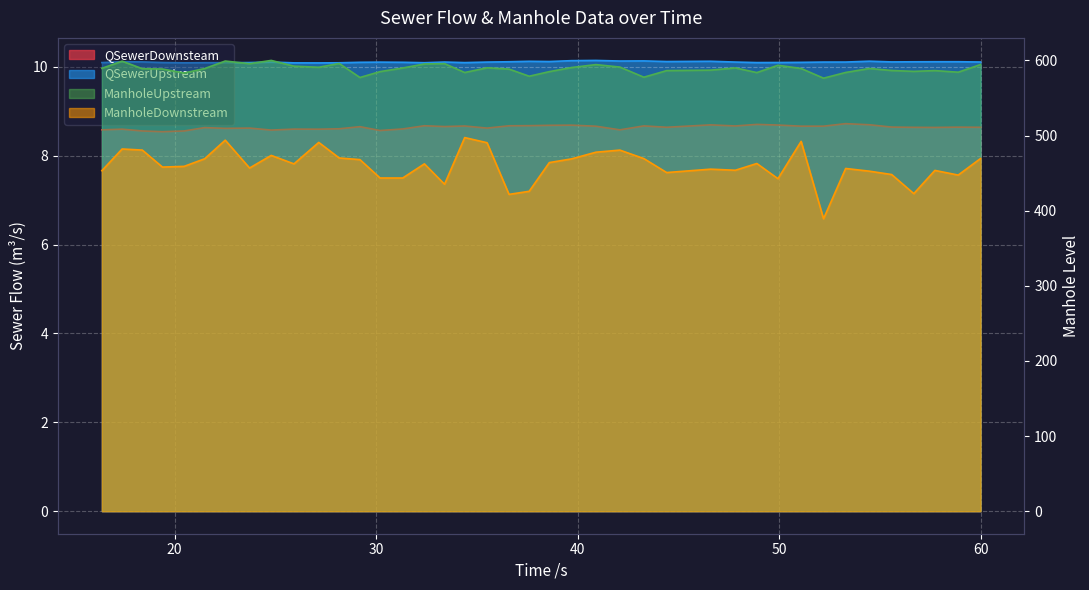

At which category does the chart reach its minimum across all series?

19.394